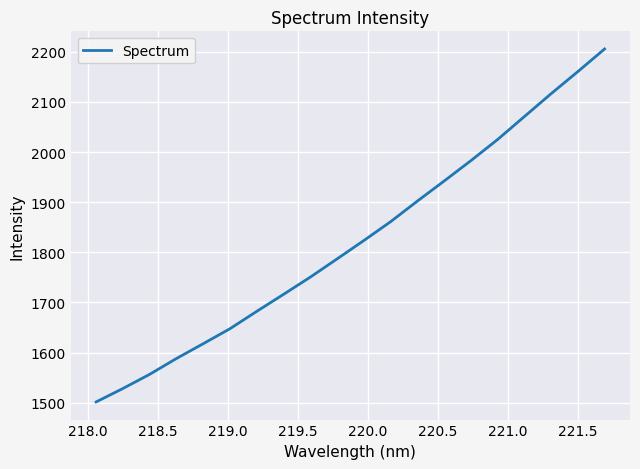

What is the smallest value displayed?

1501.6